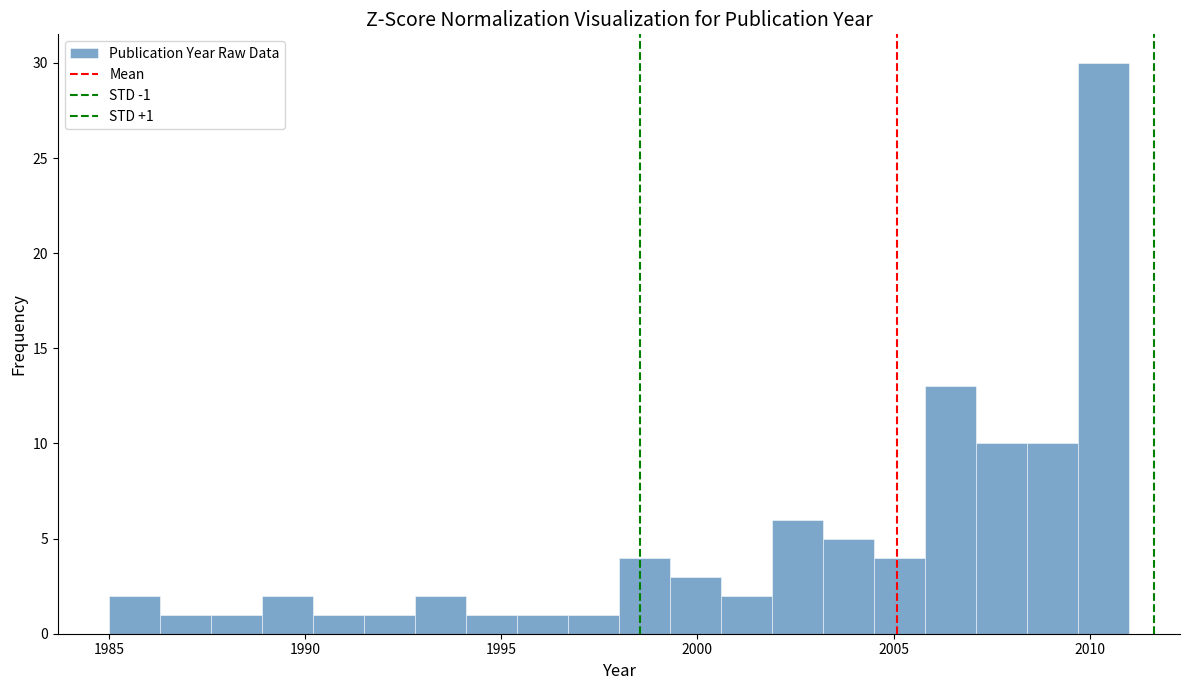

Read against the x-axis, roughly where is the centre of the tallest bar?

2010.5